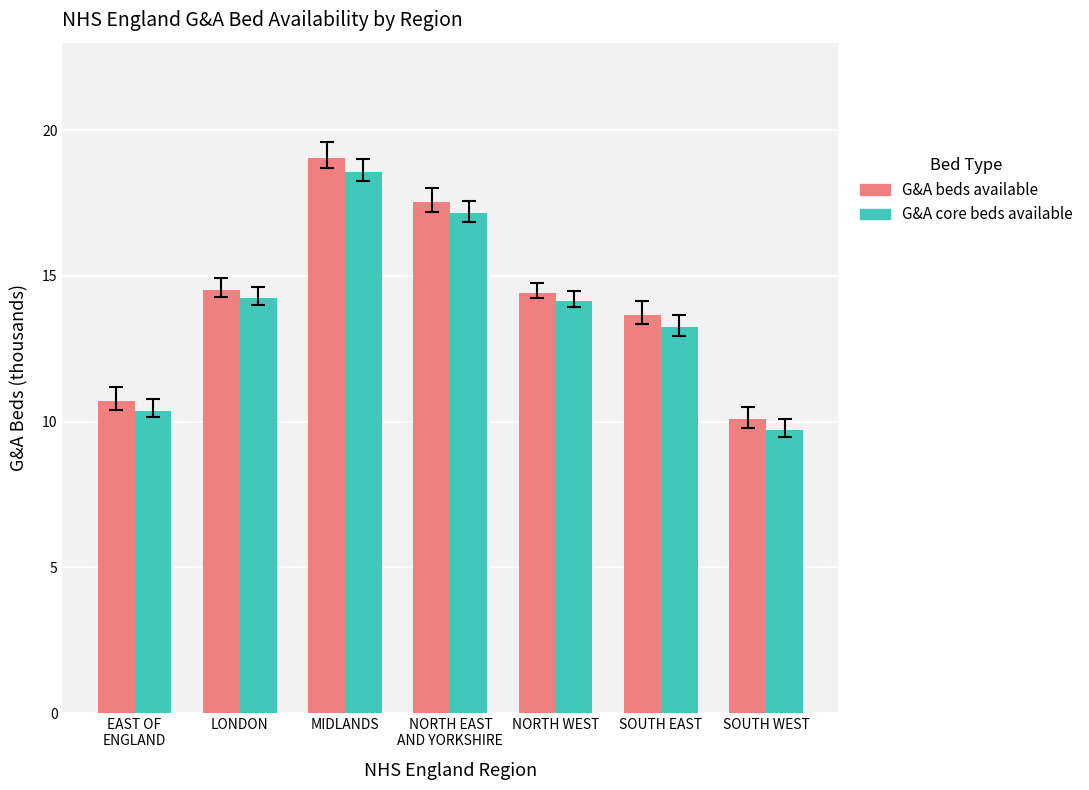

What position from the left is SOUTH EAST?

6